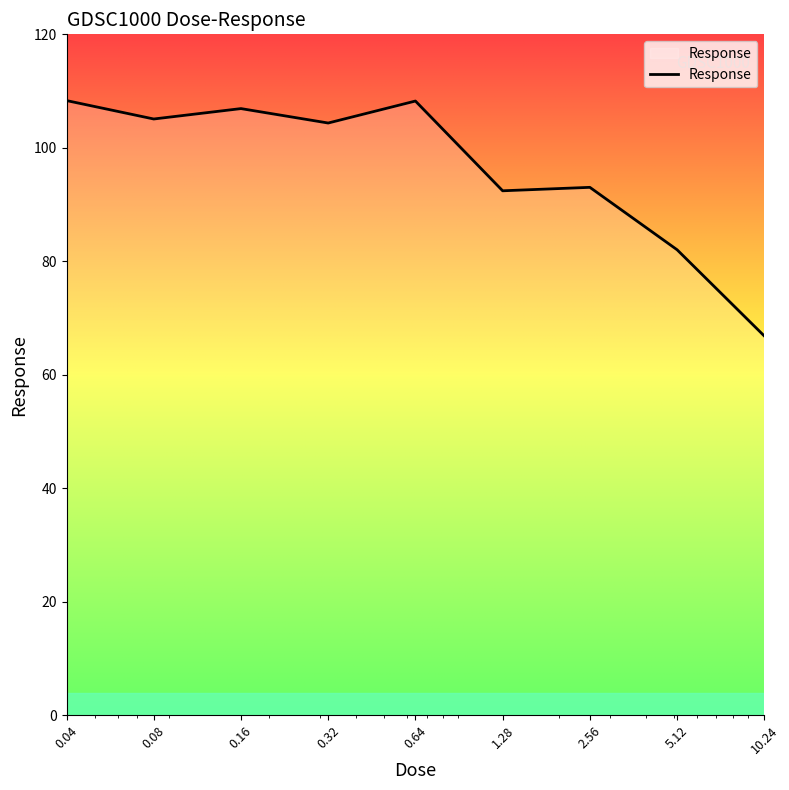

What is the difference between the maximum and minimum values?

41.5